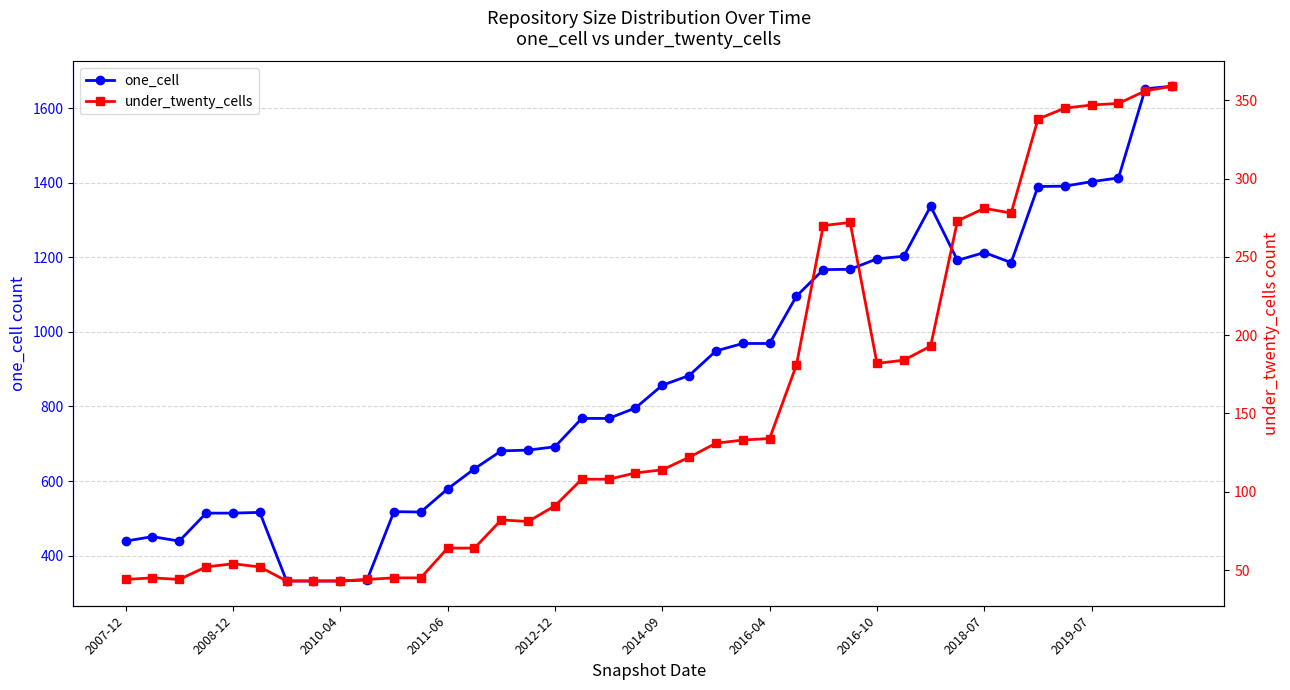

Is it true that under_twenty_cells equals 108 at 17?

True